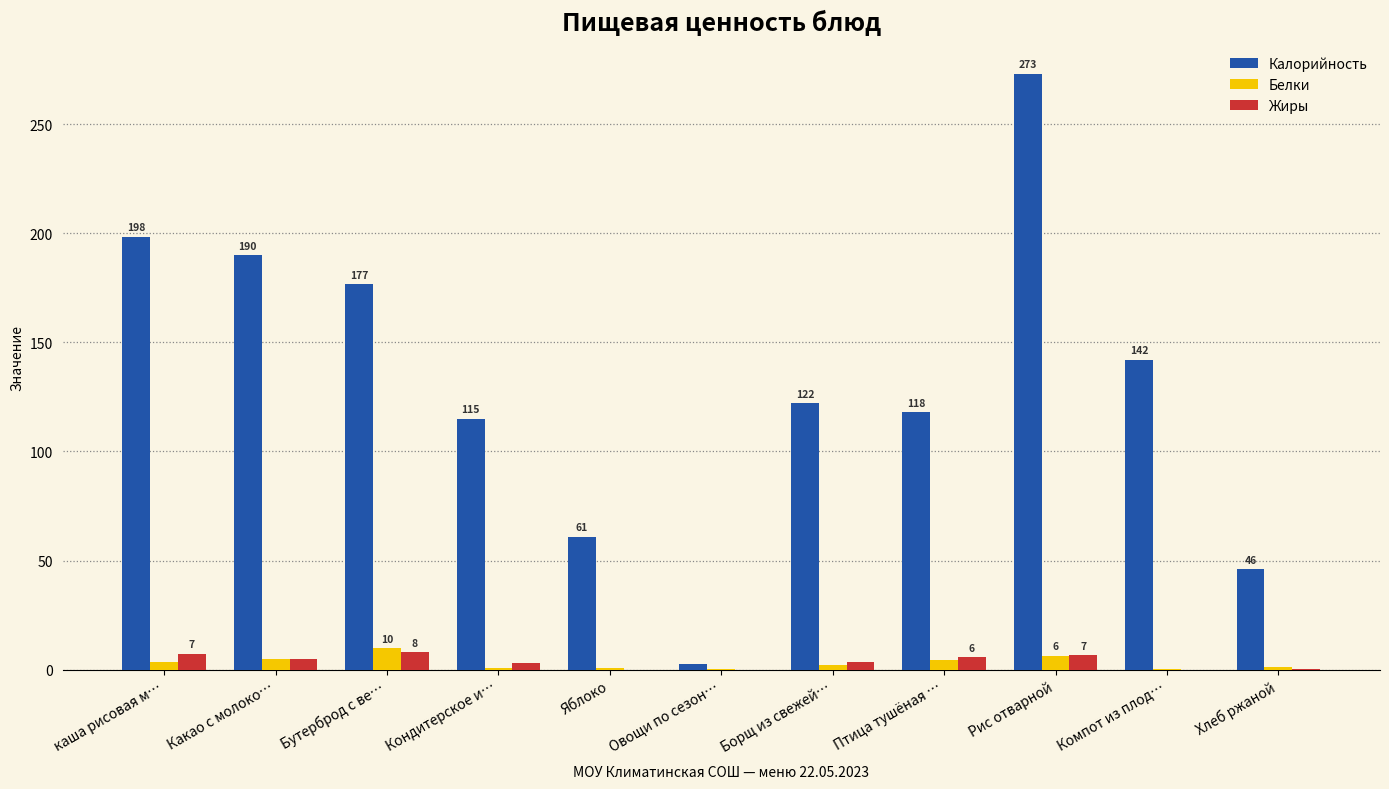

What is the maximum value for Калорийность?

273.0